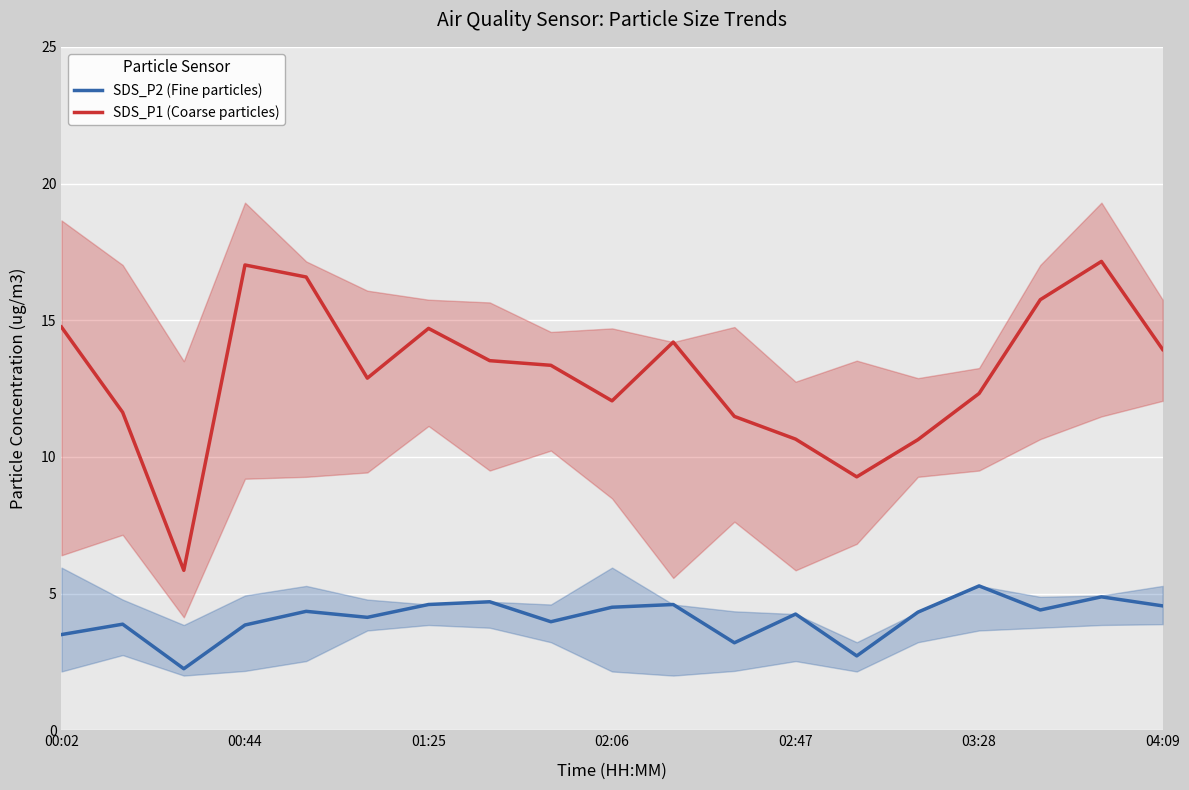

True or false: SDS_P1 (Coarse particles) and SDS_P2 (Fine particles) intersect in this chart.

False